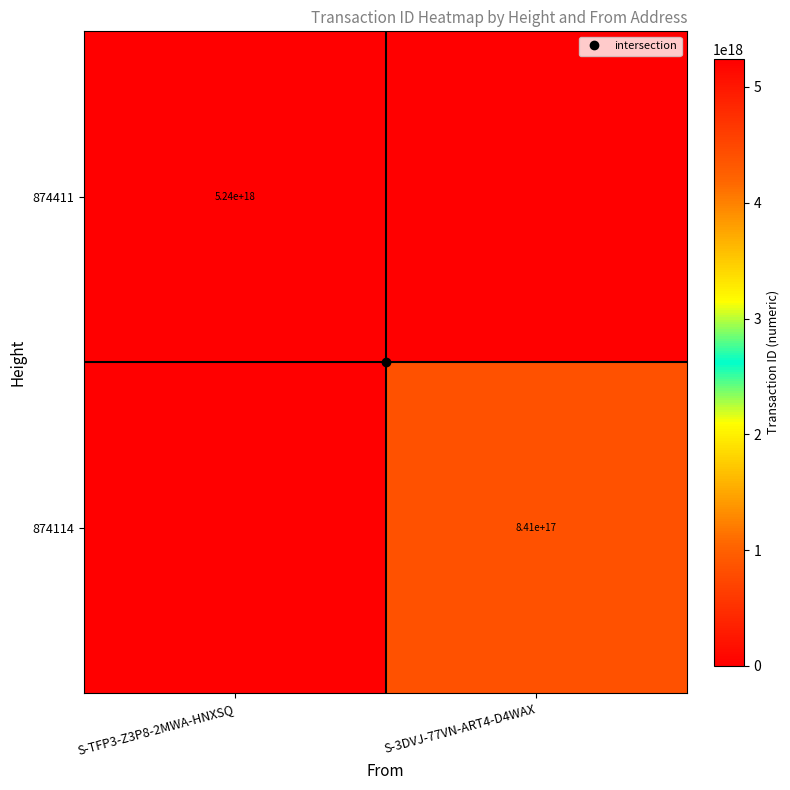

How many data points in 874411 are less than 5242730976119606272?

1